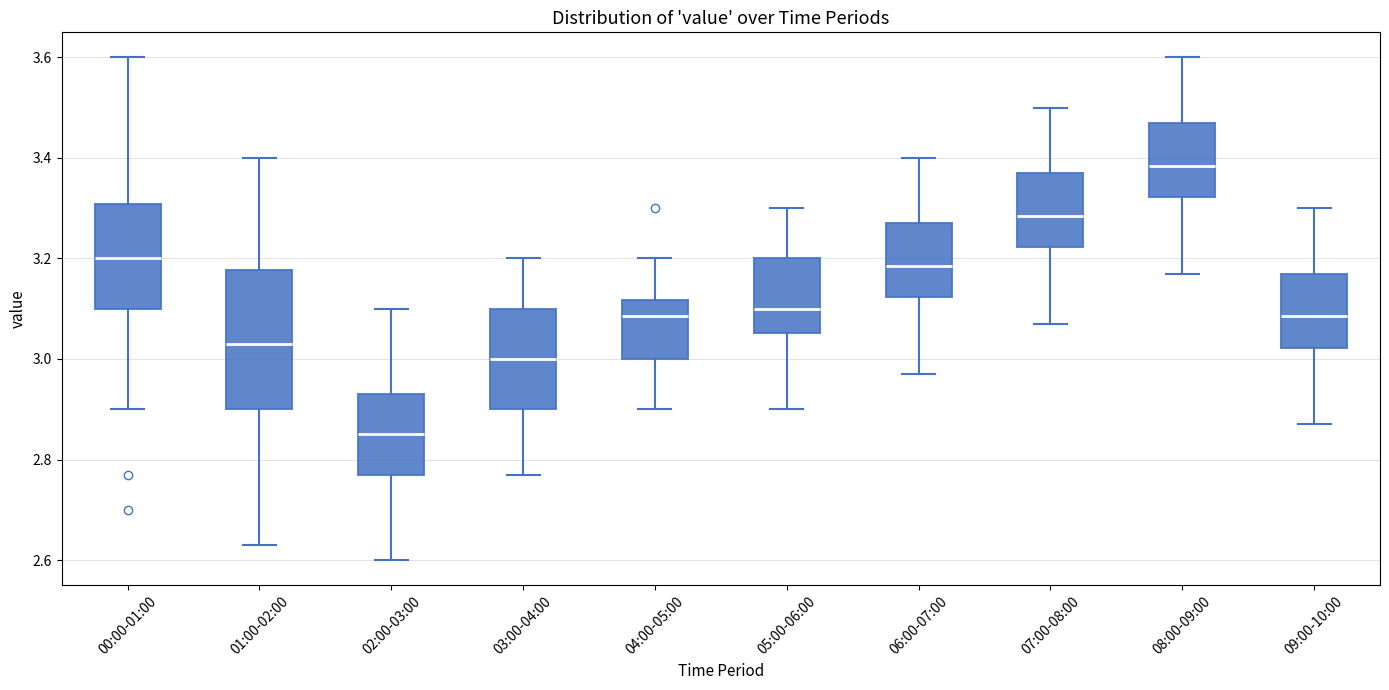

Where is the upper edge of the box for 05:00-06:00 on the y-axis? The values are not printed on the chart, so give them approximately, as read against the axis.

3.20